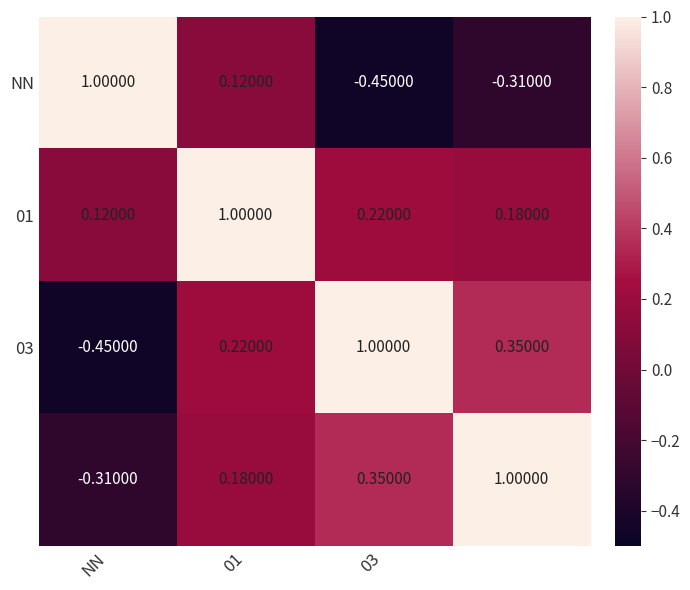

How many distinct data groups are displayed?

4